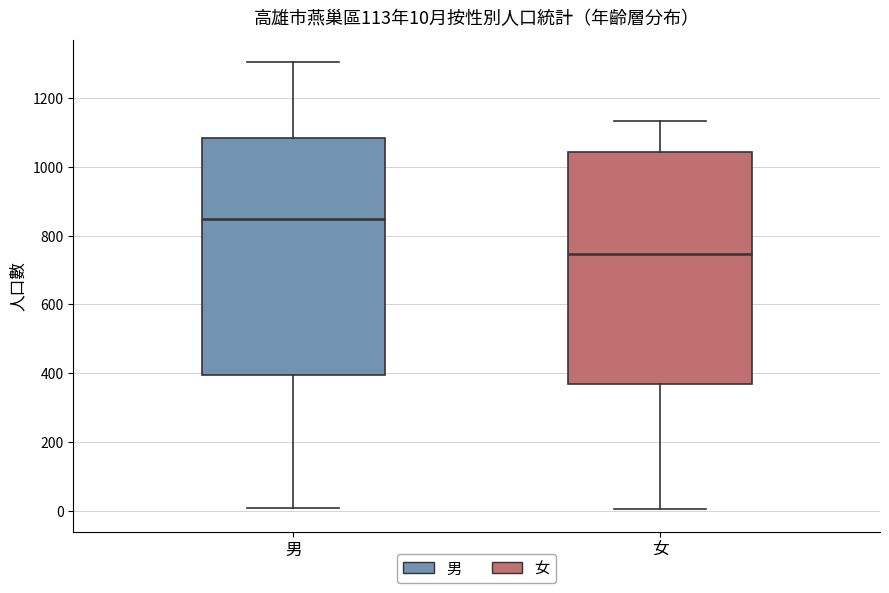

Which box's median line is the lowest?

女